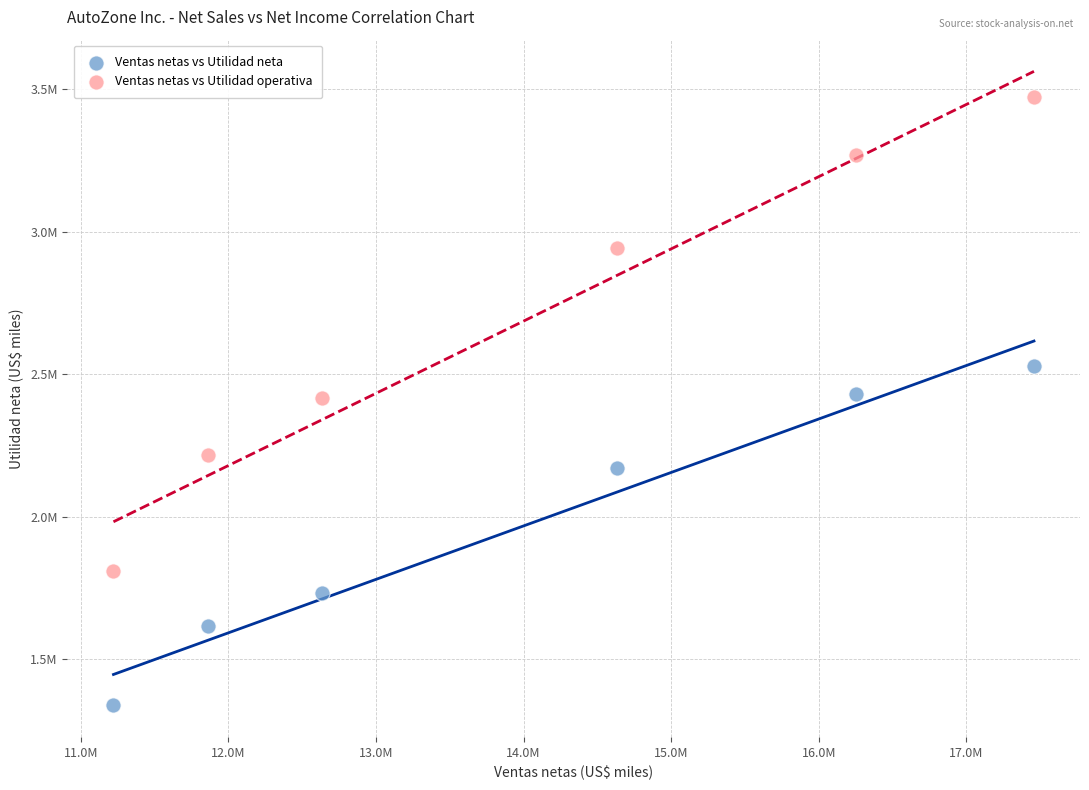

Which series reaches the minimum Y coordinate?

Ventas netas vs Utilidad neta